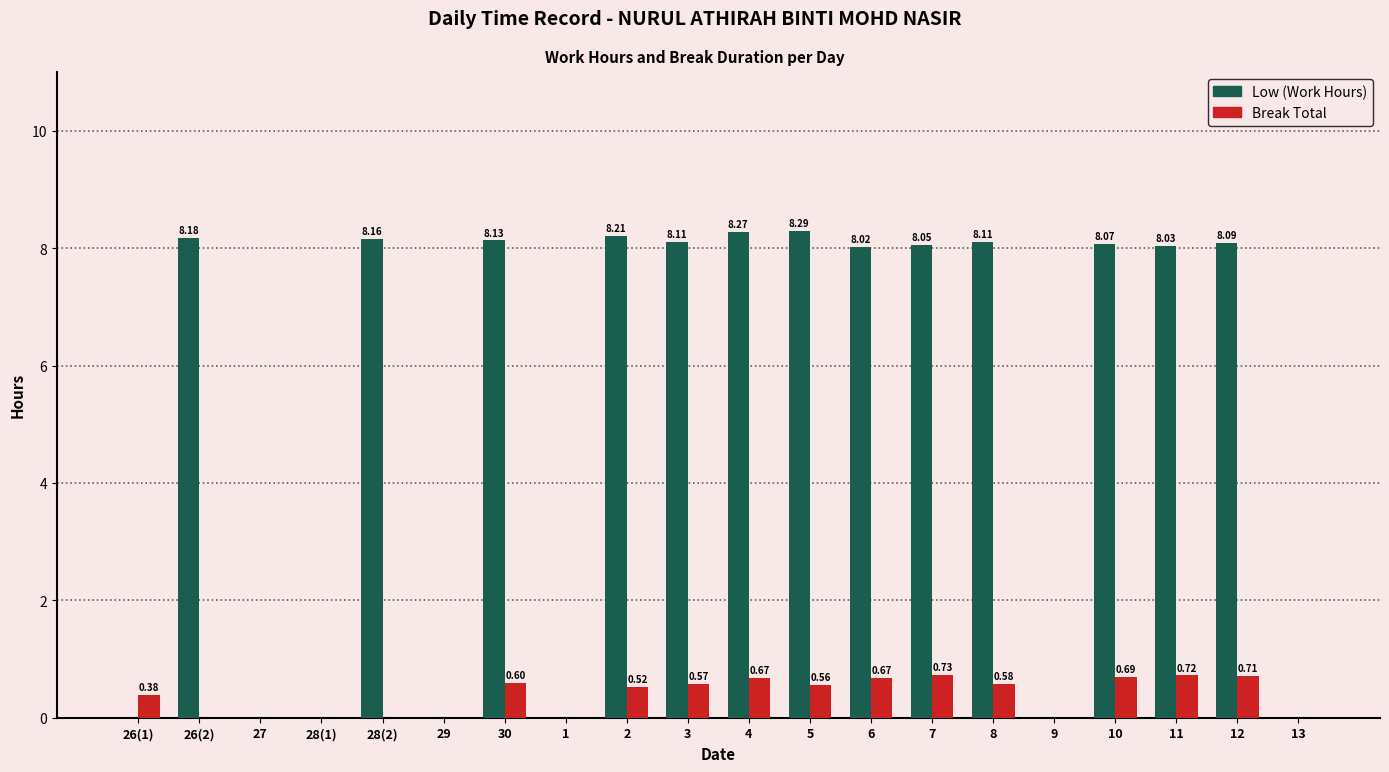

Between 3 and 7, which series saw the biggest shift?

Break Total